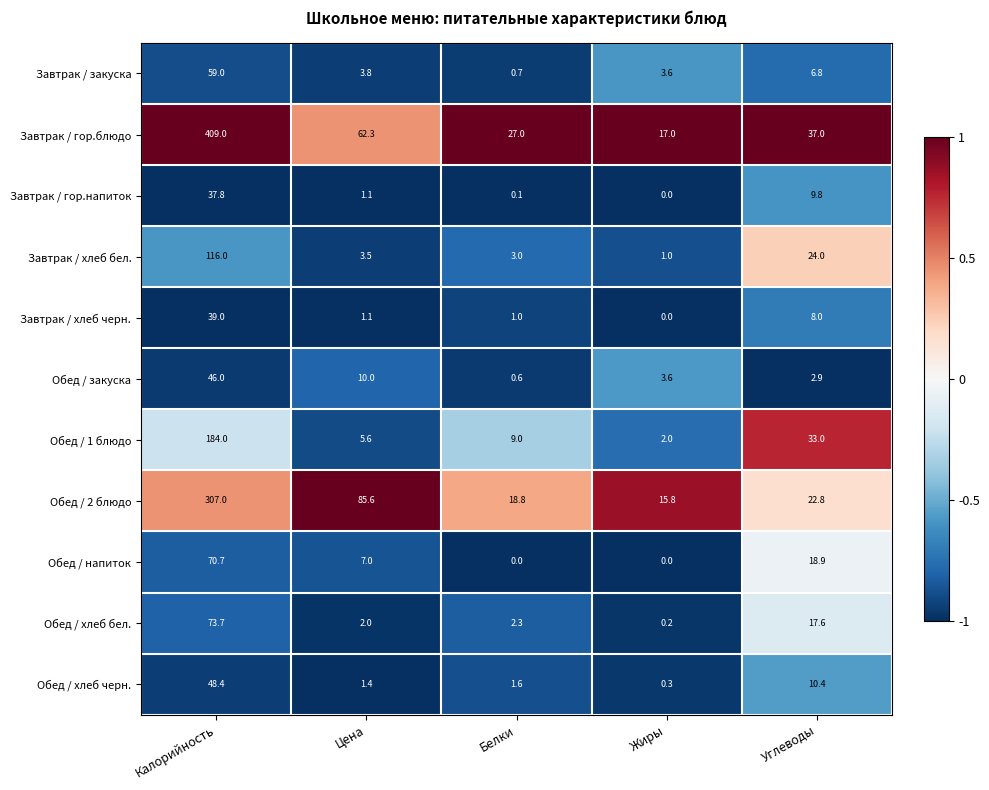

Which series has the largest range (max minus min)?

Завтрак / гор.блюдо